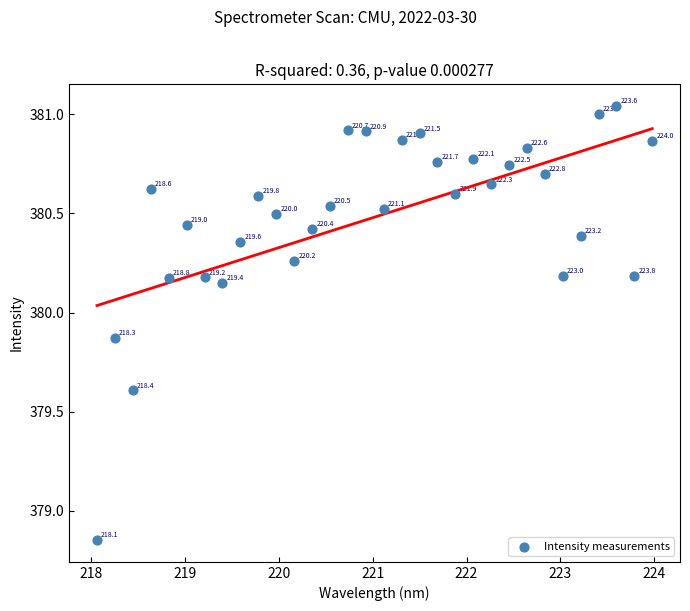

What is the range of X values (max minus min)?

5.9